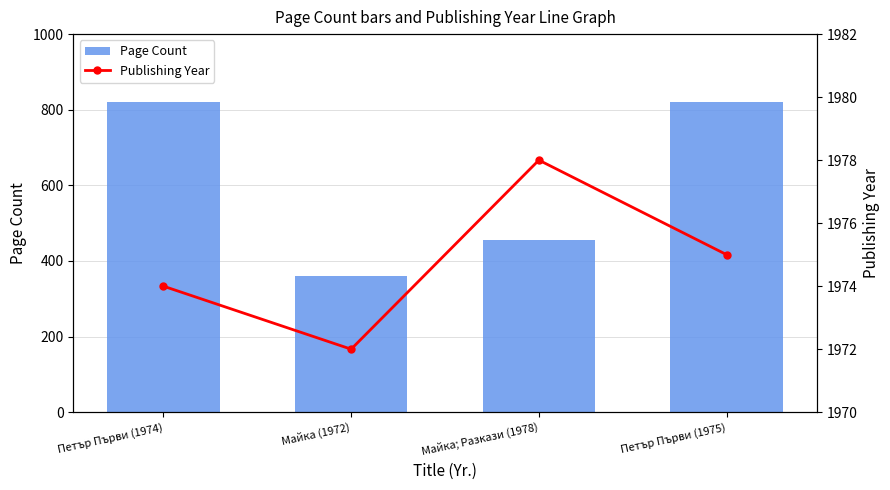

What is the lowest value of the Page Count series?

360